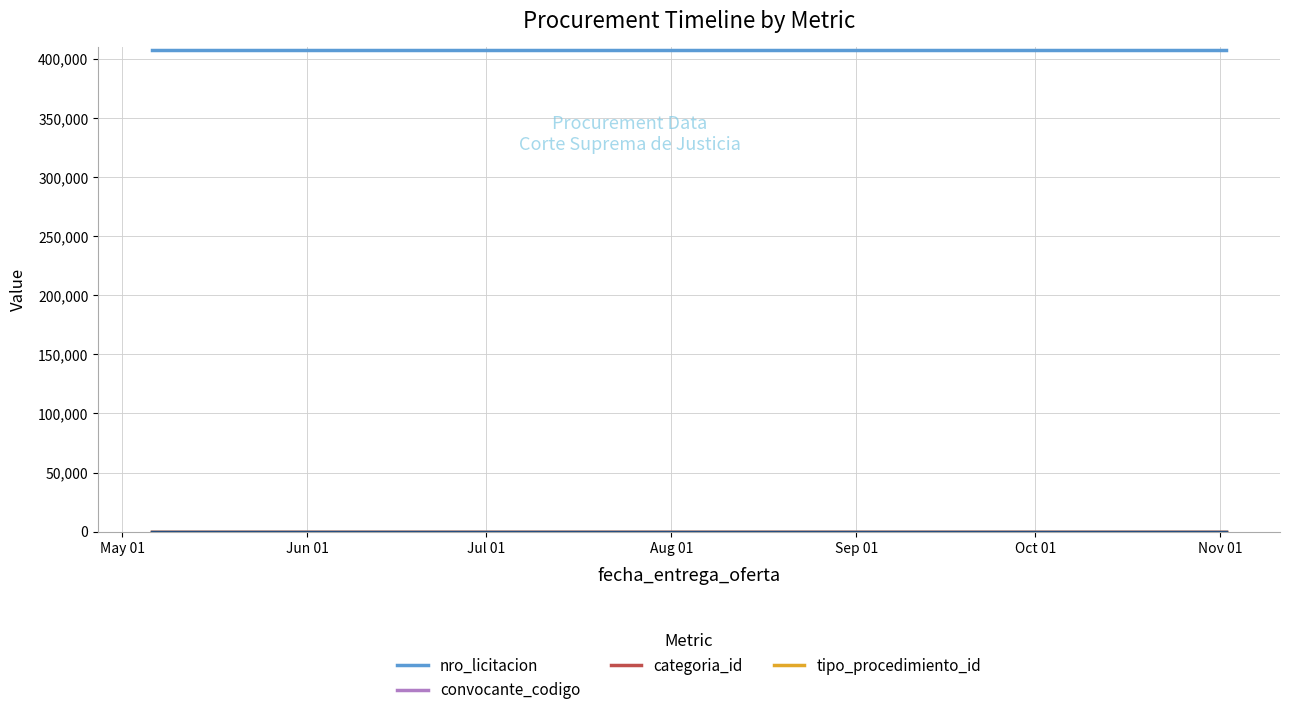

Which series has the largest total across all categories?

nro_licitacion